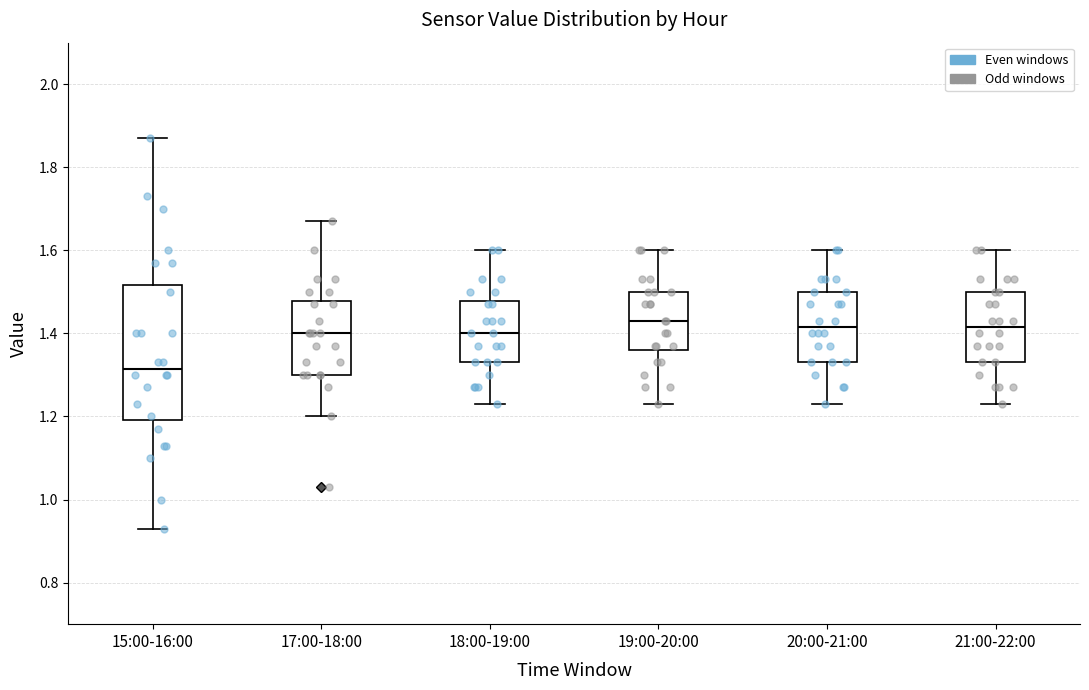

Reading left to right, read every box against the y-axis: the position of its median line, the range the box covers, and the ends of its whiskers. The values are not printed on the chart, so give them approximately, as read against the axis.

15:00-16:00: median 1.32, box 1.20 to 1.52, whiskers 0.94 to 1.88
17:00-18:00: median 1.40, box 1.30 to 1.48, whiskers 1.20 to 1.68
18:00-19:00: median 1.40, box 1.34 to 1.48, whiskers 1.24 to 1.60
19:00-20:00: median 1.44, box 1.36 to 1.50, whiskers 1.24 to 1.60
20:00-21:00: median 1.42, box 1.34 to 1.50, whiskers 1.24 to 1.60
21:00-22:00: median 1.42, box 1.34 to 1.50, whiskers 1.24 to 1.60